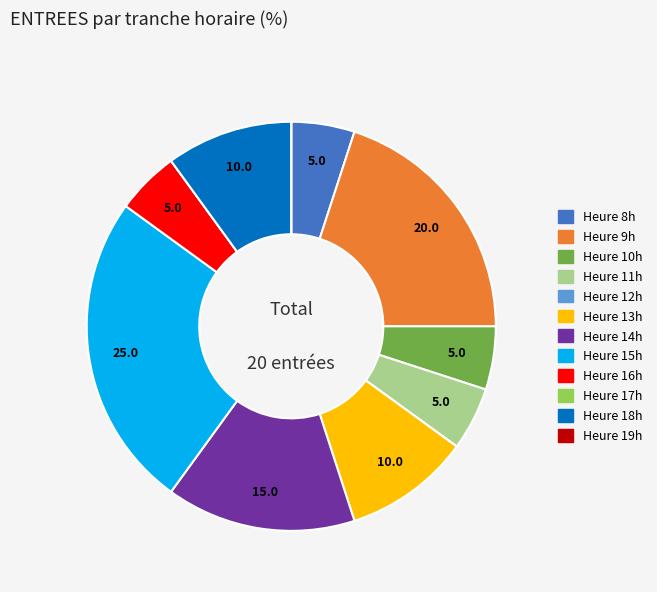

Does any single category account for the majority?

No